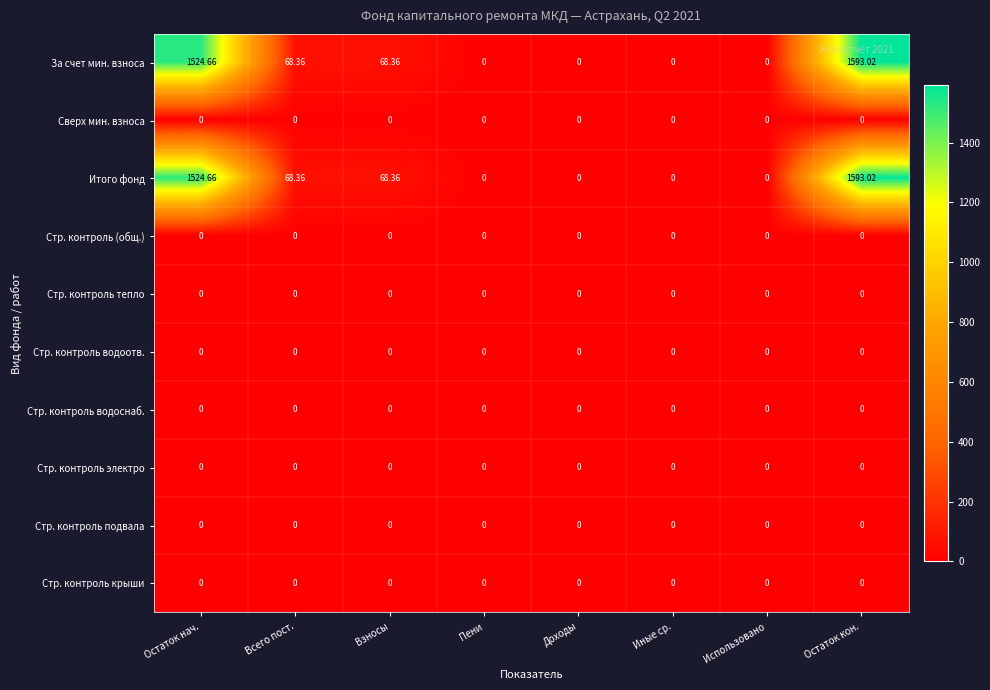

Which category has the highest value across all series?

Остаток кон.